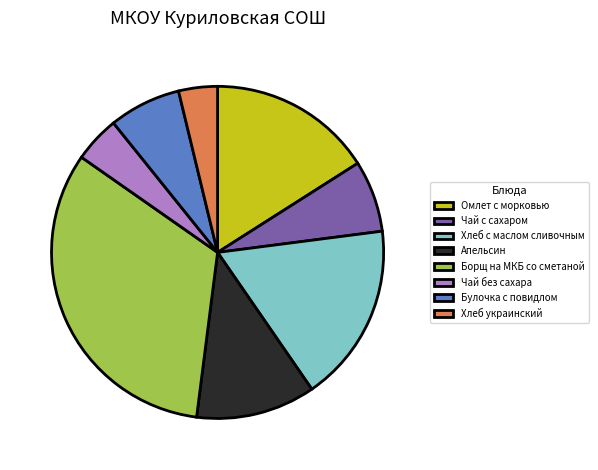

Is Чай с сахаром the majority of the pie?

No